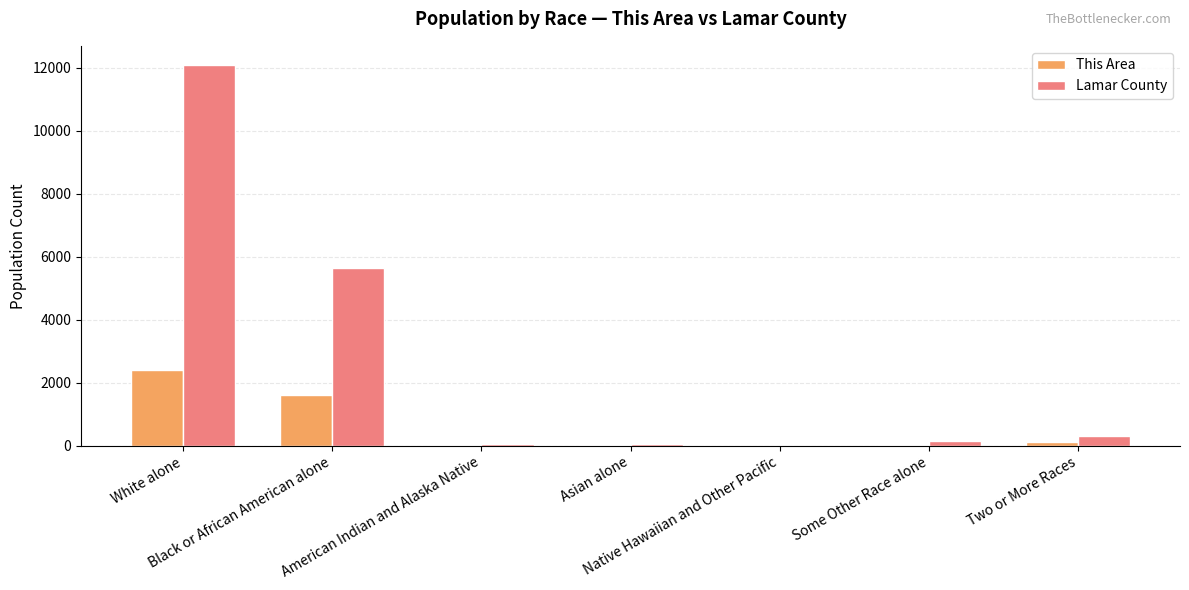

How many groups of bars are there?

7